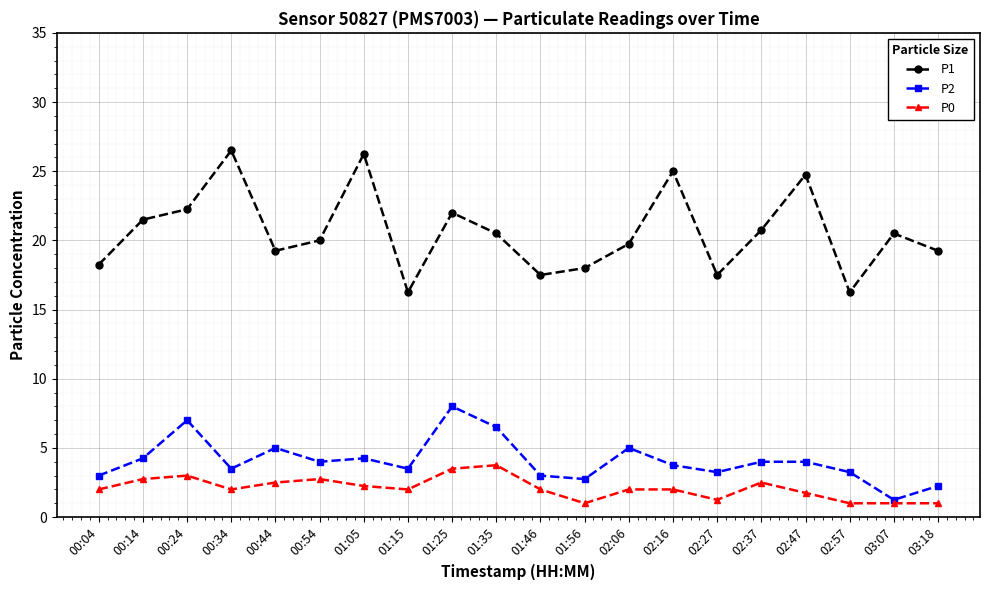

Which category has the highest value in the P2 series?

01:25